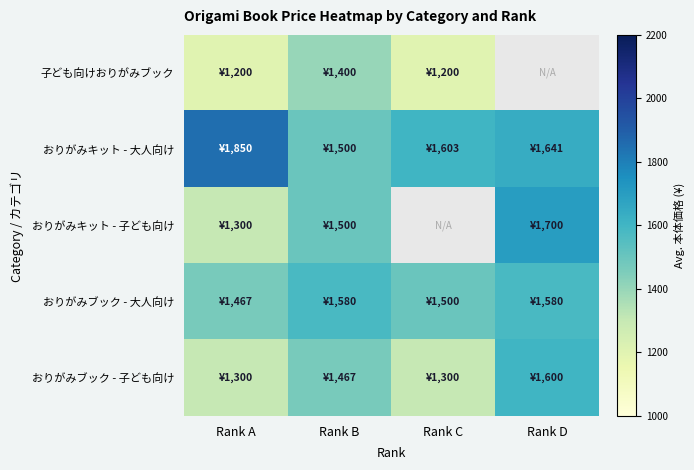

Which label corresponds to the smallest value in the chart?

Rank D